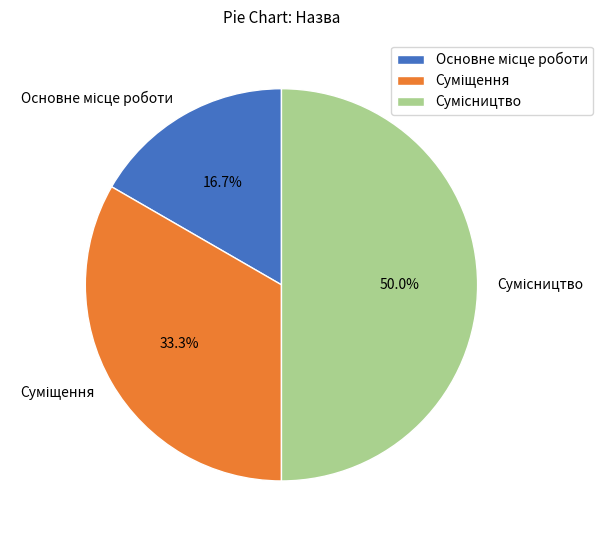

Which slice is the largest?

Сумісництво